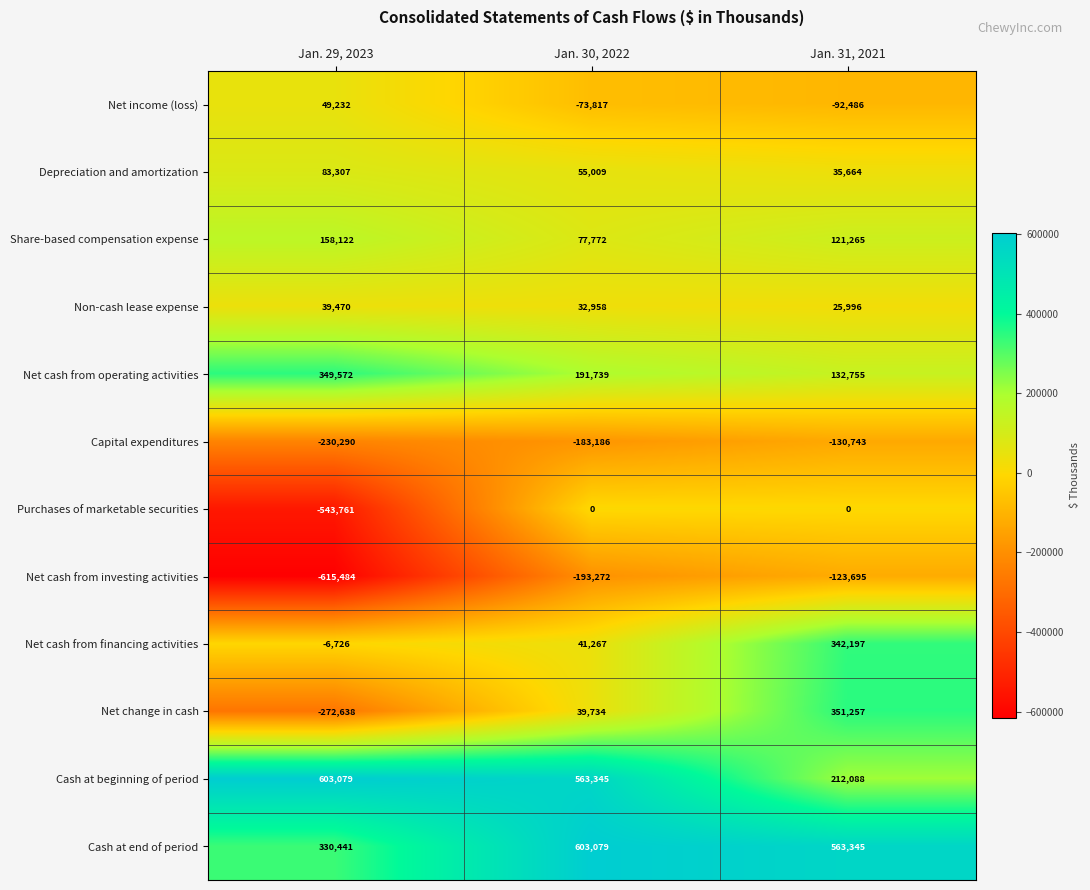

What is the total value across all series at Jan. 29, 2023?

-55676